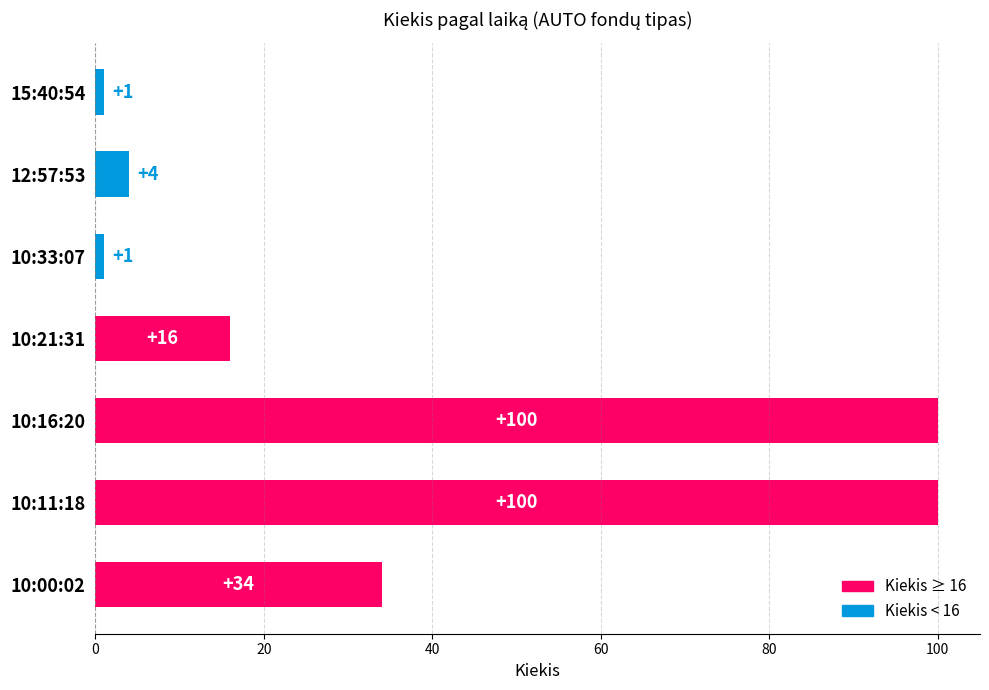

What is the change in value from 10:33:07 to 10:11:18?

+99